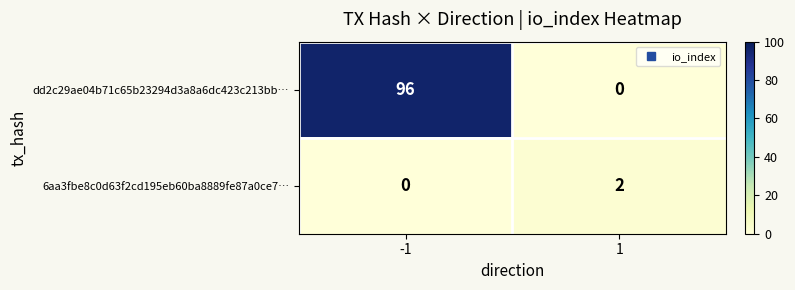

What is the sum of the dd2c29ae04b71c65b23294d3a8a6dc423c213bb… values at -1 and 1?

96